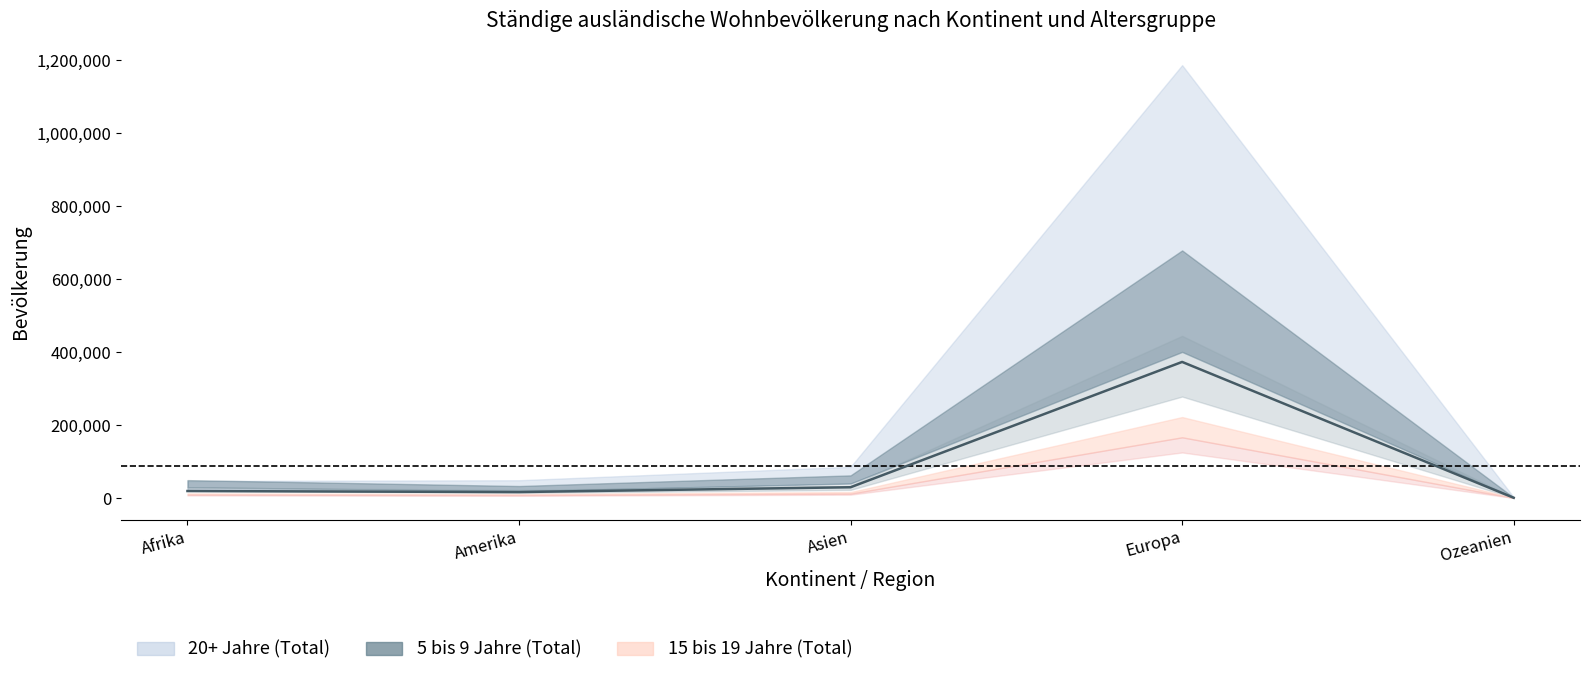

What is the sum of all 20+ Jahre (Total) values?

1174958